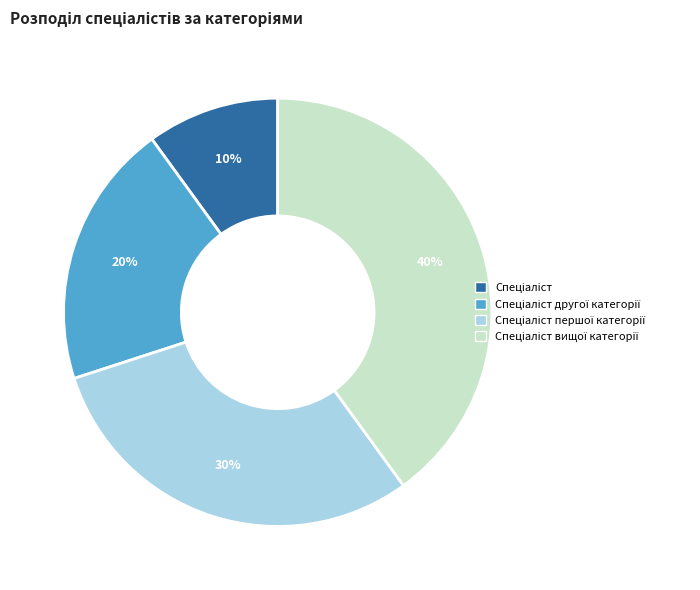

To the nearest percent, what is the average slice percentage?

25%